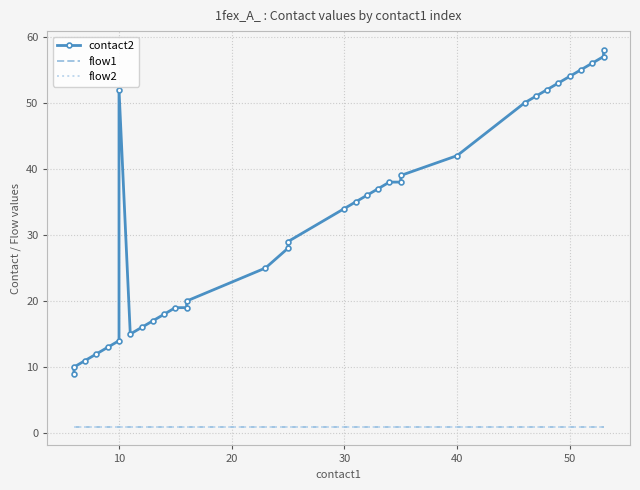

Is this an area chart (filled region under the line)?

No